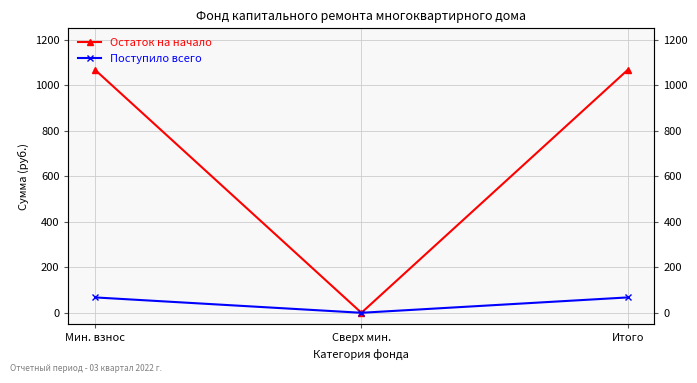

At which label does Поступило всего reach its minimum?

Сверх мин.